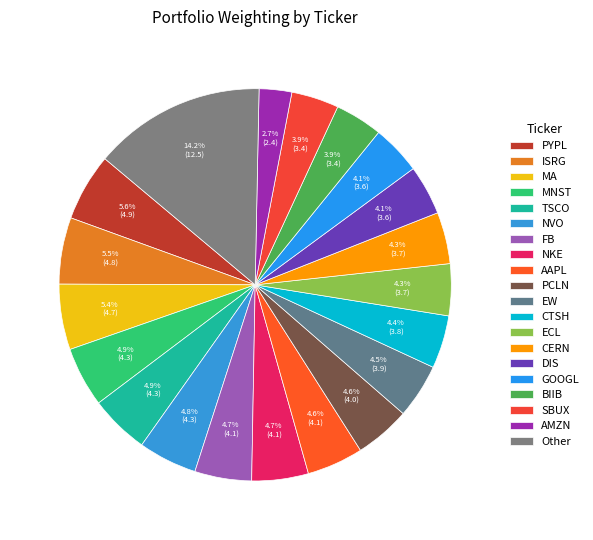

How many segments does this pie chart have?

20